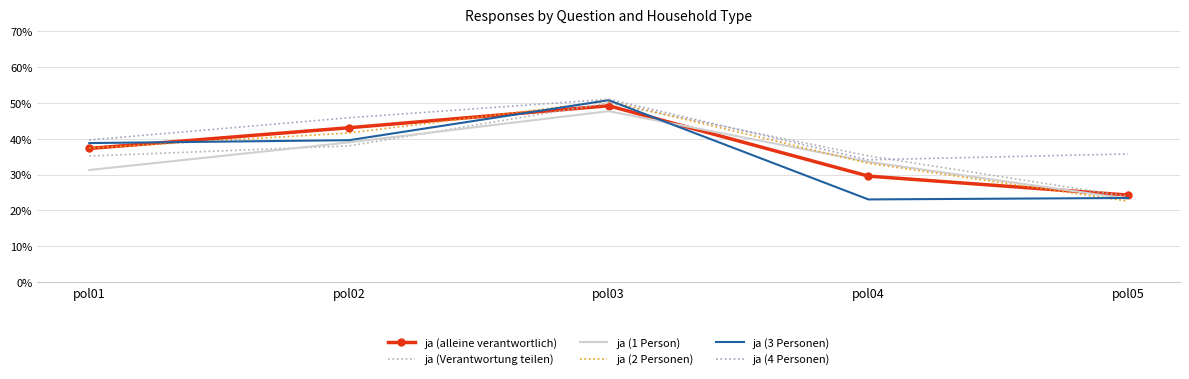

Is this an area chart (filled region under the line)?

No